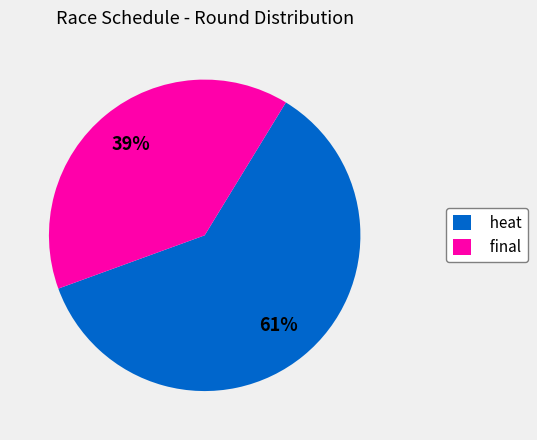

What is the largest slice in the pie chart?

heat